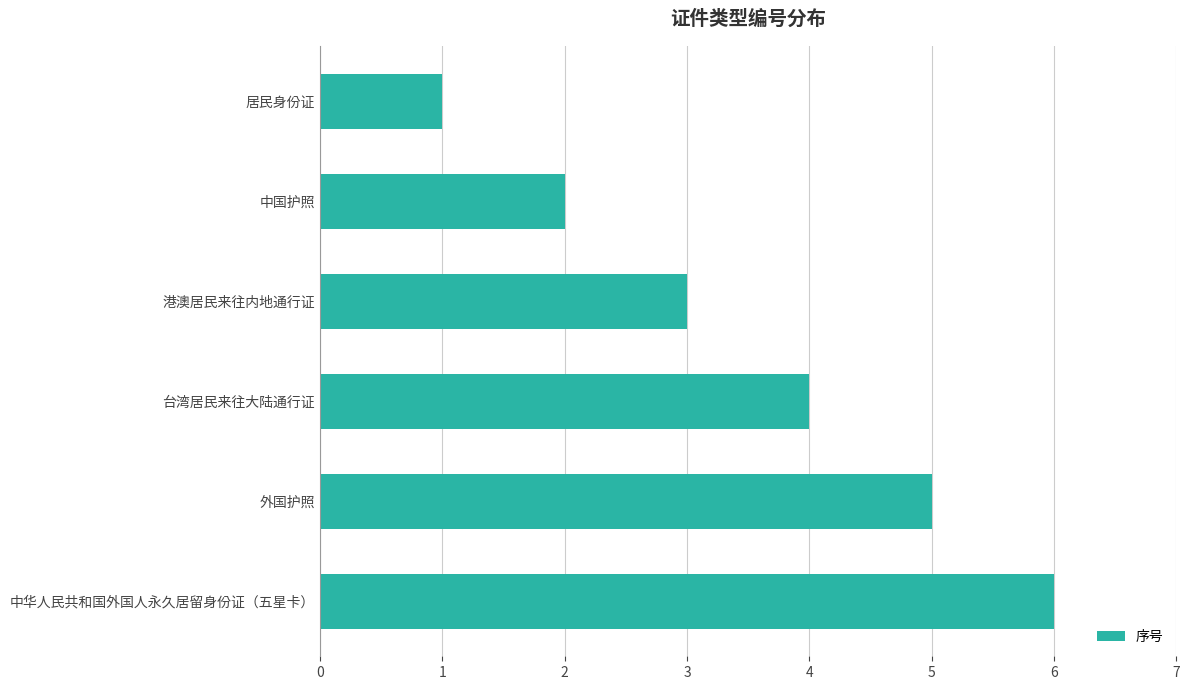

Rank the categories by value from lowest to highest.

居民身份证, 中国护照, 港澳居民来往内地通行证, 台湾居民来往大陆通行证, 外国护照, 中华人民共和国外国人永久居留身份证（五星卡）